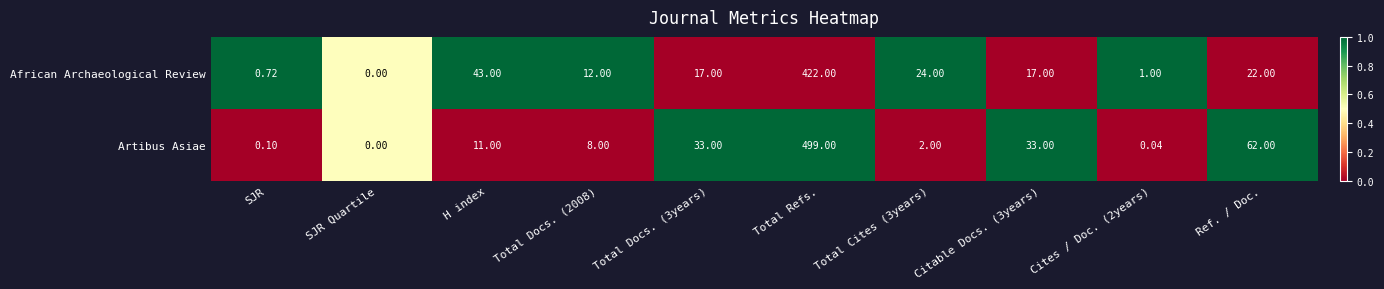

Rank the series at Total Refs. from highest to lowest value.

Artibus Asiae, African Archaeological Review